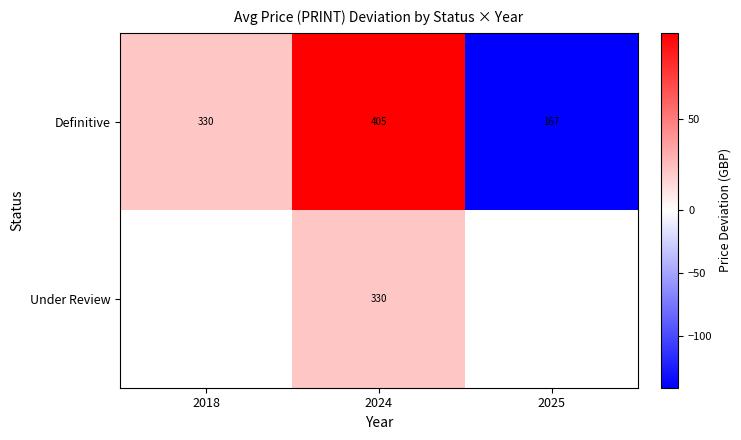

At which label does Under Review first exceed 21?

2024